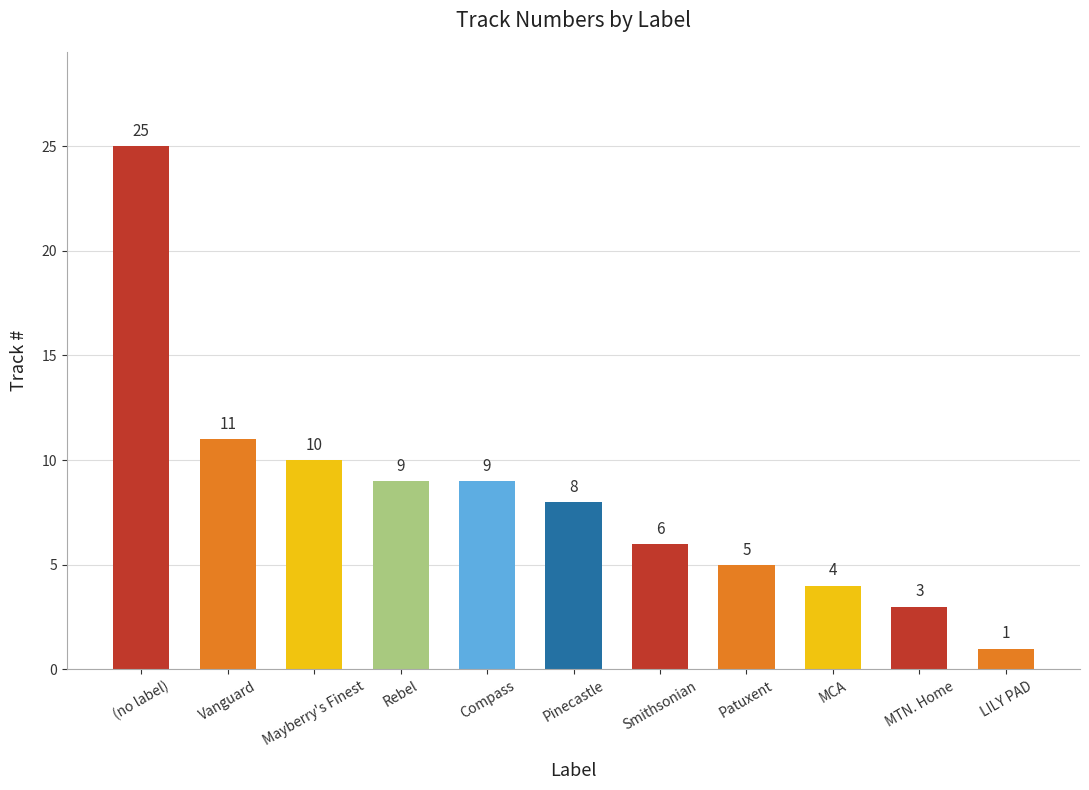

Are the bars horizontal?

No